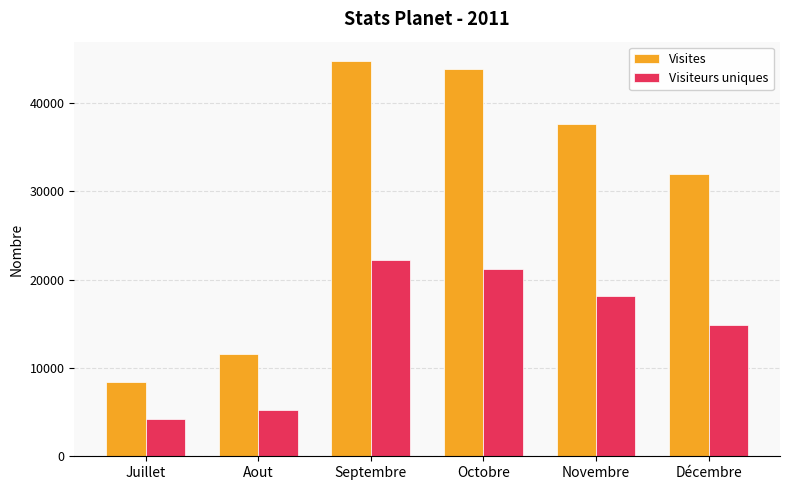

How many groups of bars are there?

6